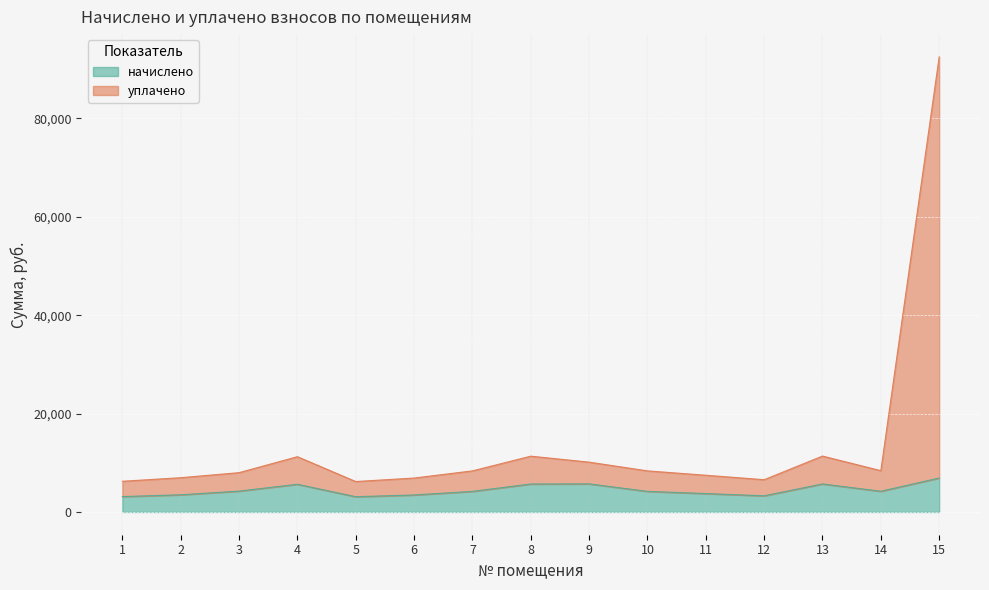

At 12, list the series in order from largest to smallest.

уплачено, начислено